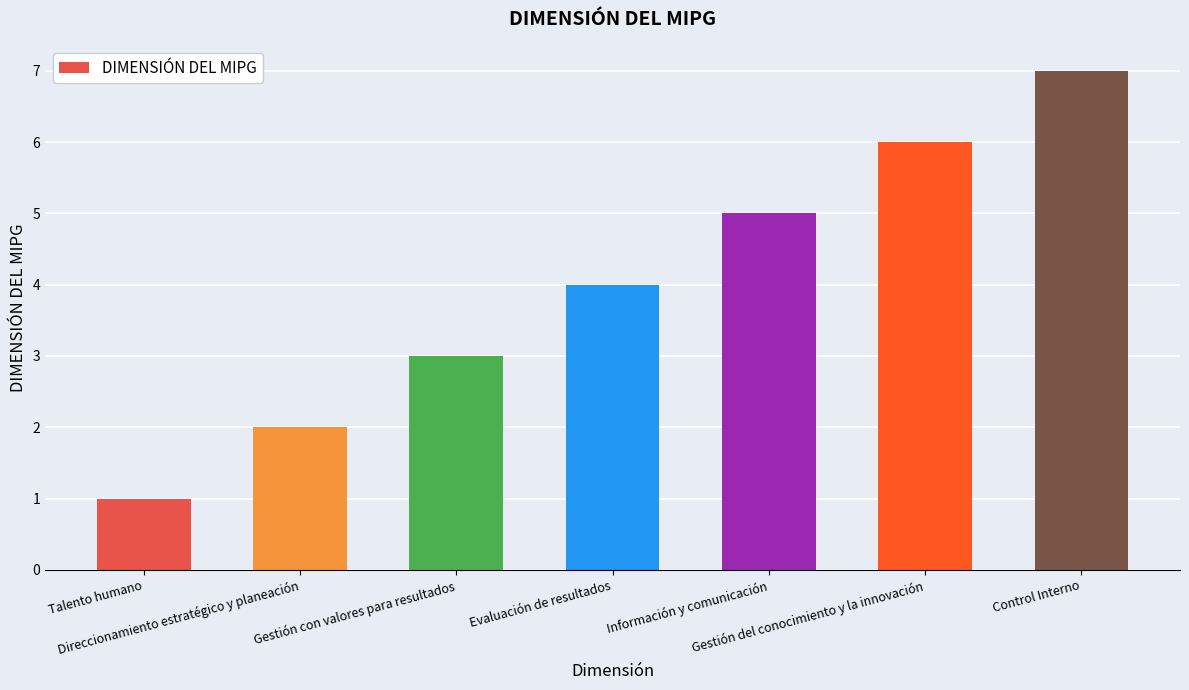

Which label corresponds to the smallest value in the chart?

Talento humano